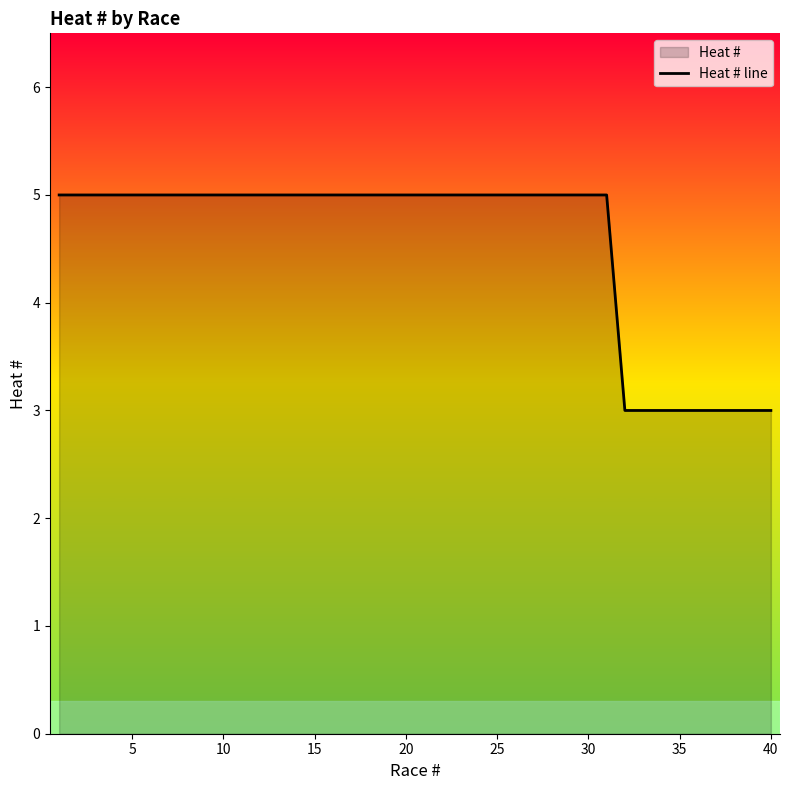

True or false: there are more than 0 points higher than both neighbors.

False